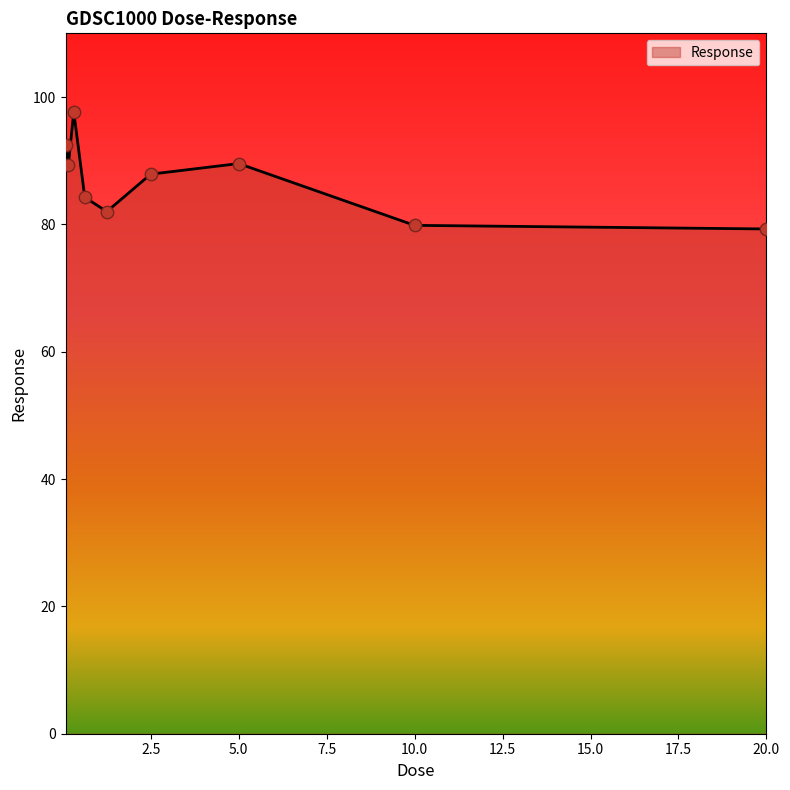

What is the smallest value displayed?

79.3